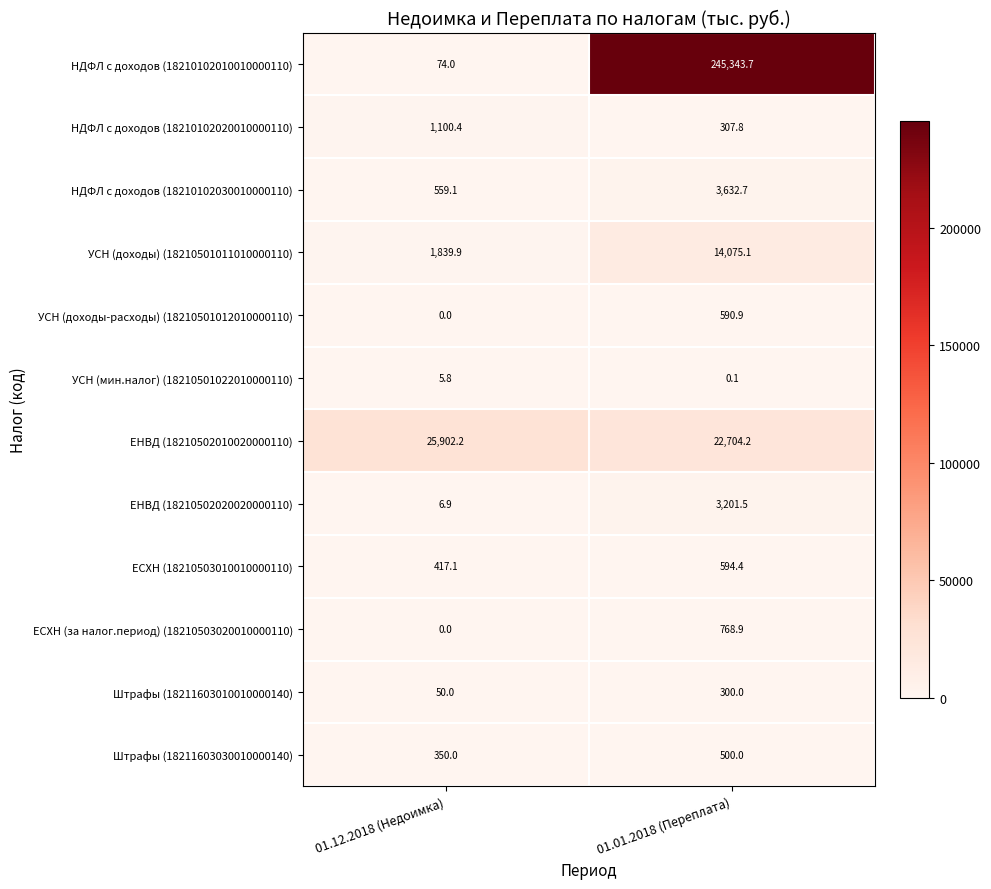

At how many categories does at least one series exceed 25827?

2